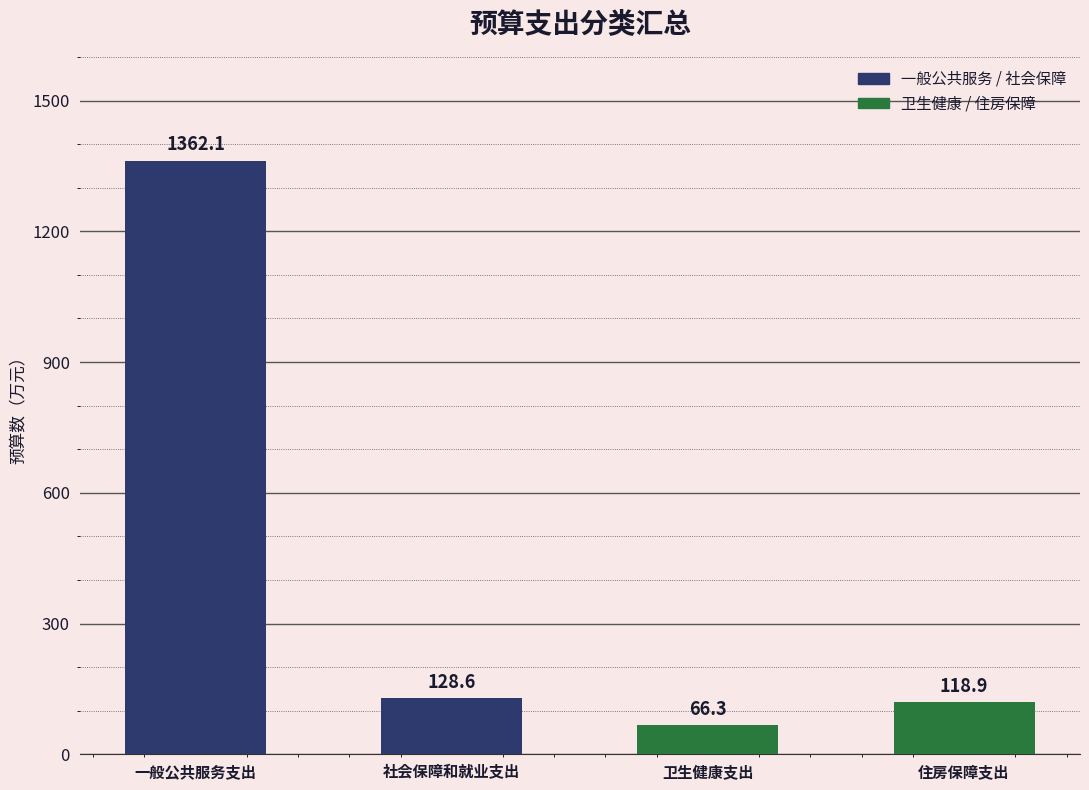

Reading left to right, transcribe all the data shown in this chart.

1362.1	128.6	66.3	118.9